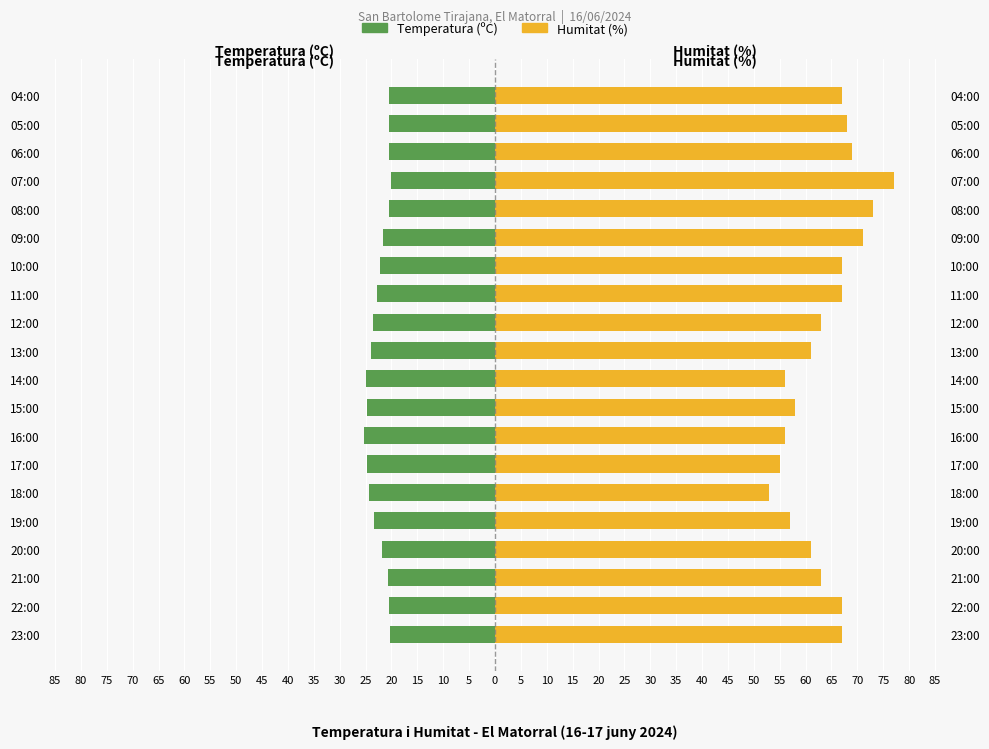

Reading right to left, what are all the values shown in this chart?

Temperatura (ºC): -20.5	-20.5	-20.5	-20.0	-20.4	-21.6	-22.2	-22.7	-23.6	-24.0	-24.9	-24.7	-25.4	-24.8	-24.3	-23.4	-21.9	-20.7	-20.5	-20.2
Humitat (%): 67.0	68.0	69.0	77.0	73.0	71.0	67.0	67.0	63.0	61.0	56.0	58.0	56.0	55.0	53.0	57.0	61.0	63.0	67.0	67.0